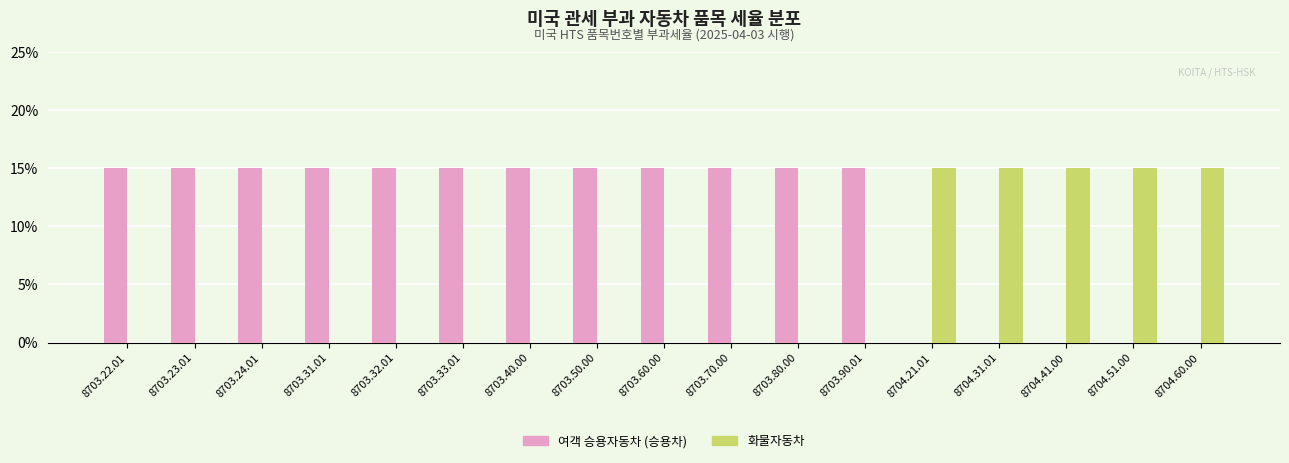

At which label is 화물자동차 closest to 0?

8703.22.01